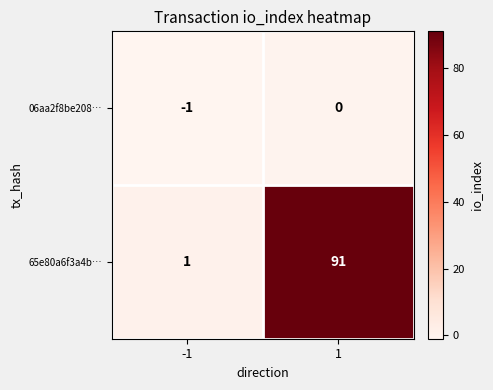

What is the maximum value shown in the chart?

91